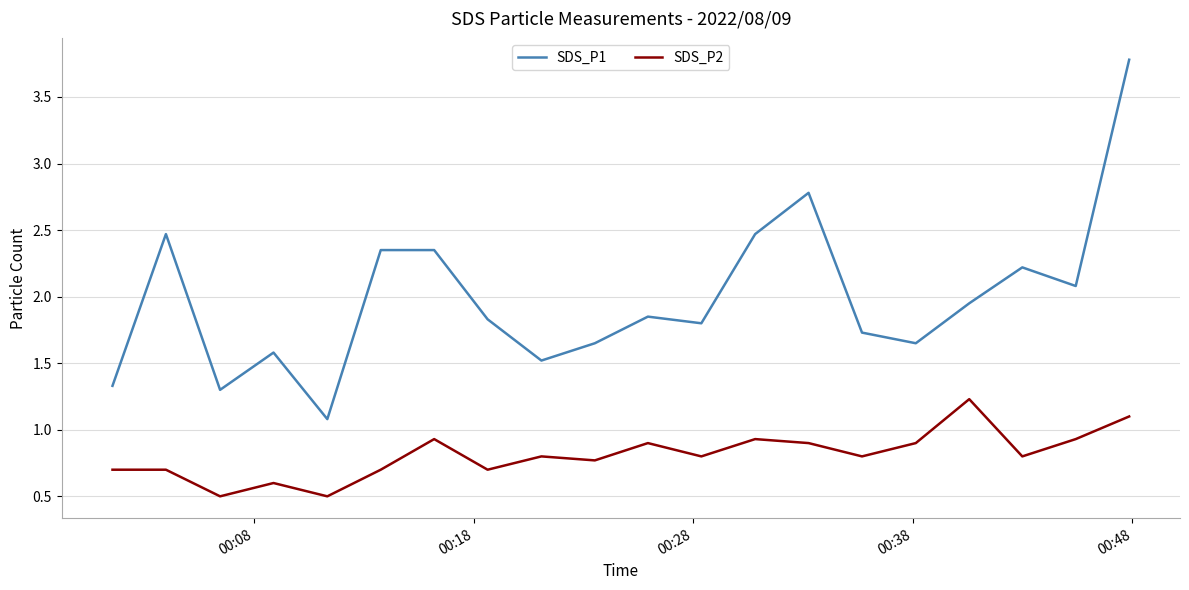

List the series in order of their overall mean, highest first.

SDS_P1, SDS_P2